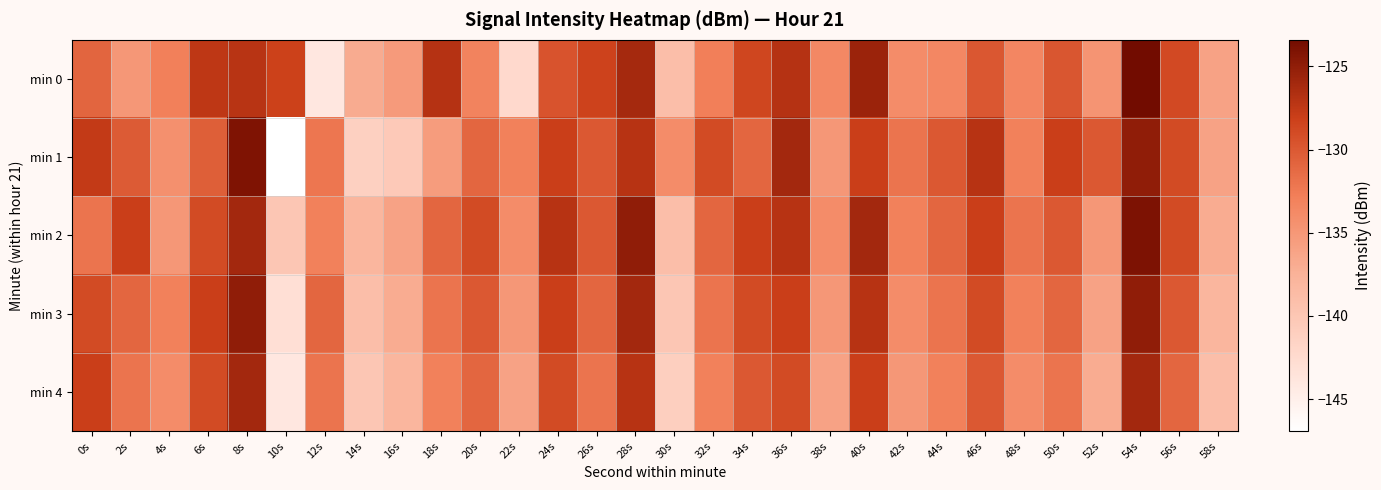

Reading left to right, extract all data points from this chart.

min 0: 0s=-130.9	2s=-135.1	4s=-132.9	6s=-127.4	8s=-127.1	10s=-128.2	12s=-144.0	14s=-136.8	16s=-135.3	18s=-127.0	20s=-133.2	22s=-142.3	24s=-129.6	26s=-128.3	28s=-126.1	30s=-139.0	32s=-132.8	34s=-128.6	36s=-127.0	38s=-133.6	40s=-125.6	42s=-134.0	44s=-133.5	46s=-129.9	48s=-133.4	50s=-129.8	52s=-134.8	54s=-123.4	56s=-128.9	58s=-136.0
min 1: 0s=-127.7	2s=-130.1	4s=-134.4	6s=-130.5	8s=-124.1	10s=-146.9	12s=-132.2	14s=-141.1	16s=-140.3	18s=-135.5	20s=-131.0	22s=-133.0	24s=-128.0	26s=-130.0	28s=-127.0	30s=-134.0	32s=-129.0	34s=-131.0	36s=-126.0	38s=-135.0	40s=-128.0	42s=-132.0	44s=-130.0	46s=-127.0	48s=-133.0	50s=-128.0	52s=-130.0	54s=-125.0	56s=-129.0	58s=-136.0
min 2: 0s=-132.0	2s=-128.0	4s=-135.0	6s=-129.0	8s=-126.0	10s=-140.0	12s=-133.0	14s=-138.0	16s=-136.0	18s=-131.0	20s=-129.0	22s=-134.0	24s=-127.0	26s=-130.0	28s=-125.0	30s=-139.0	32s=-131.0	34s=-128.0	36s=-127.0	38s=-134.0	40s=-126.0	42s=-133.0	44s=-131.0	46s=-128.0	48s=-132.0	50s=-130.0	52s=-135.0	54s=-124.0	56s=-129.0	58s=-137.0
min 3: 0s=-129.0	2s=-131.0	4s=-133.0	6s=-128.0	8s=-125.0	10s=-143.0	12s=-131.0	14s=-139.0	16s=-137.0	18s=-132.0	20s=-130.0	22s=-135.0	24s=-128.0	26s=-131.0	28s=-126.0	30s=-140.0	32s=-132.0	34s=-129.0	36s=-128.0	38s=-135.0	40s=-127.0	42s=-134.0	44s=-132.0	46s=-129.0	48s=-133.0	50s=-131.0	52s=-136.0	54s=-125.0	56s=-130.0	58s=-138.0
min 4: 0s=-128.0	2s=-132.0	4s=-134.0	6s=-129.0	8s=-126.0	10s=-144.0	12s=-132.0	14s=-140.0	16s=-138.0	18s=-133.0	20s=-131.0	22s=-136.0	24s=-129.0	26s=-132.0	28s=-127.0	30s=-141.0	32s=-133.0	34s=-130.0	36s=-129.0	38s=-136.0	40s=-128.0	42s=-135.0	44s=-133.0	46s=-130.0	48s=-134.0	50s=-132.0	52s=-137.0	54s=-126.0	56s=-131.0	58s=-139.0